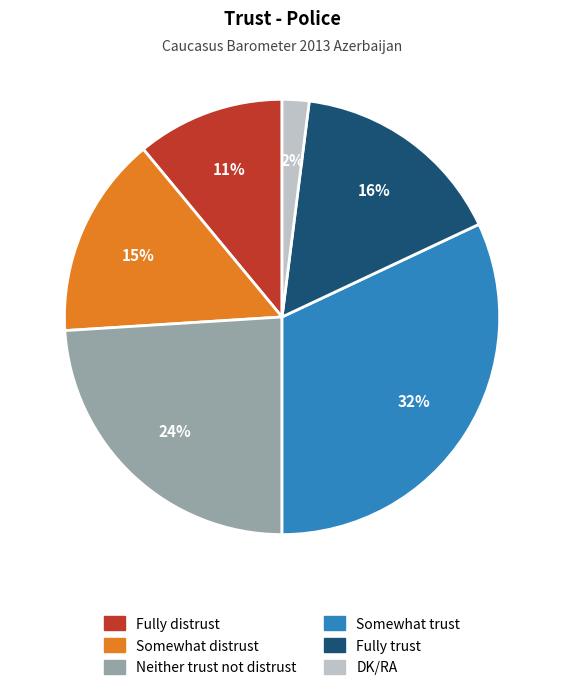

Which category has the biggest portion of the pie?

Somewhat trust